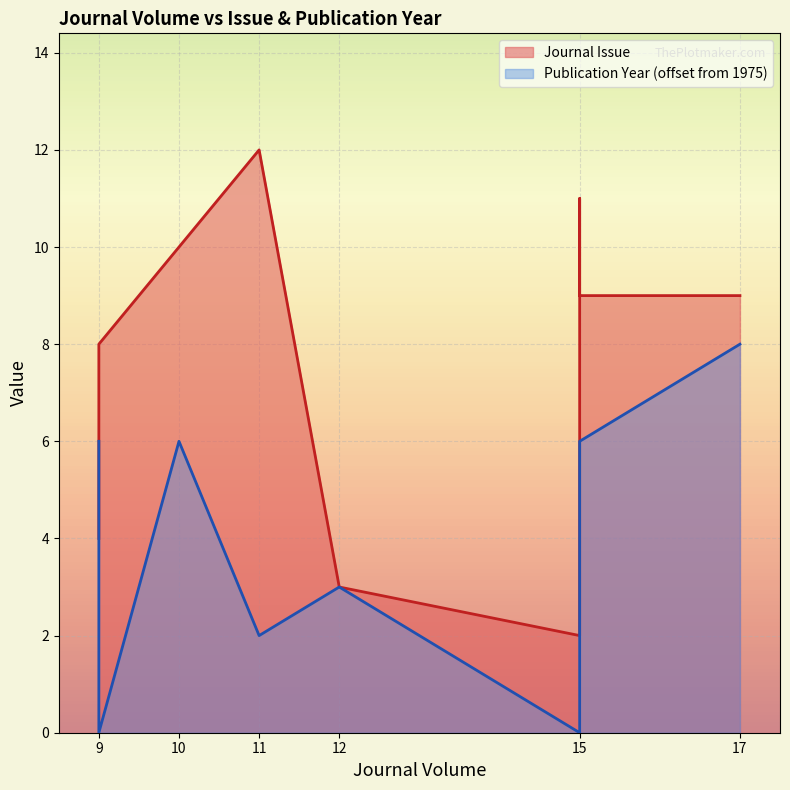

True or false: Journal Issue and Publication Year cross at least once.

True